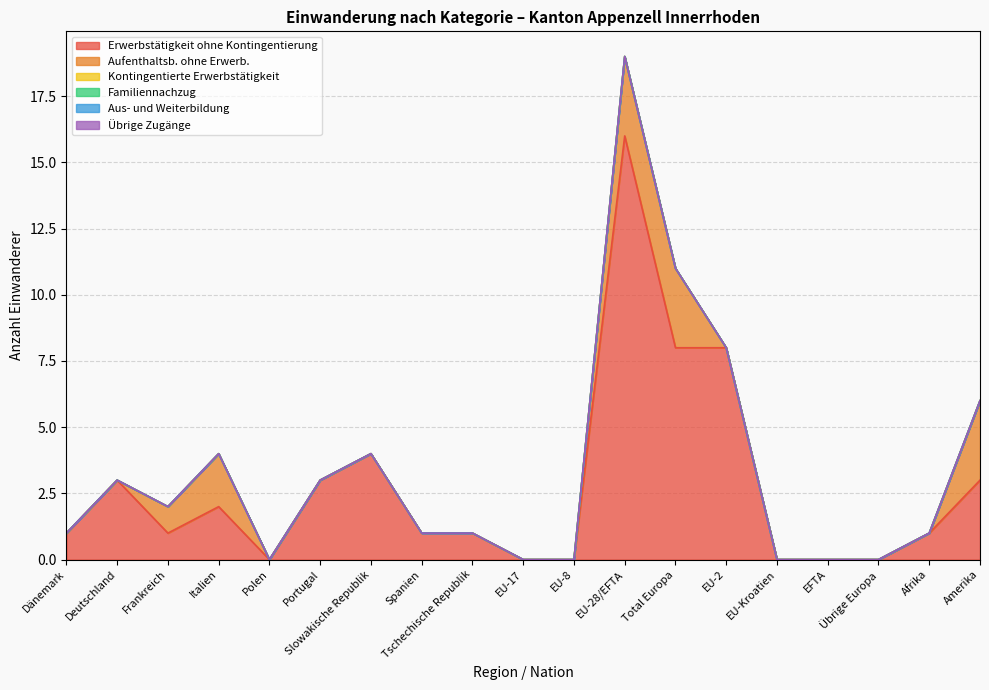

What is the difference between the highest and lowest values at Frankreich?

1